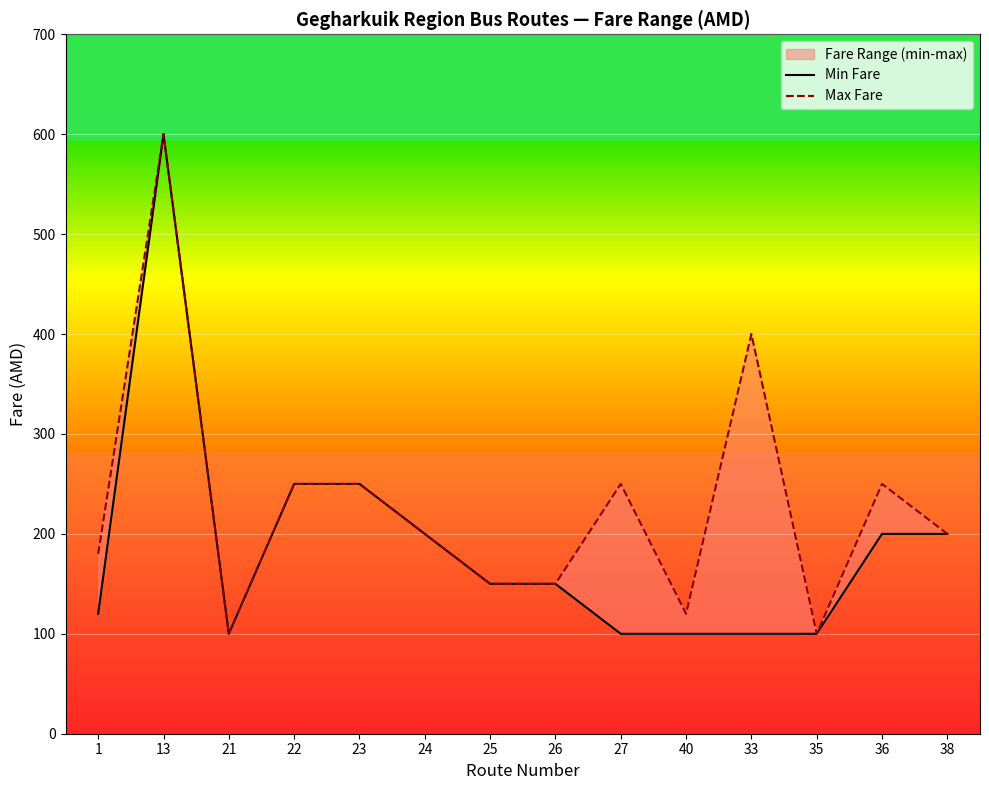

Reading right to left, what are all the values shown in this chart?

Min Fare: 200	200	100	100	100	100	150	150	200	250	250	100	600	120
Max Fare: 200	250	100	400	120	250	150	150	200	250	250	100	600	180